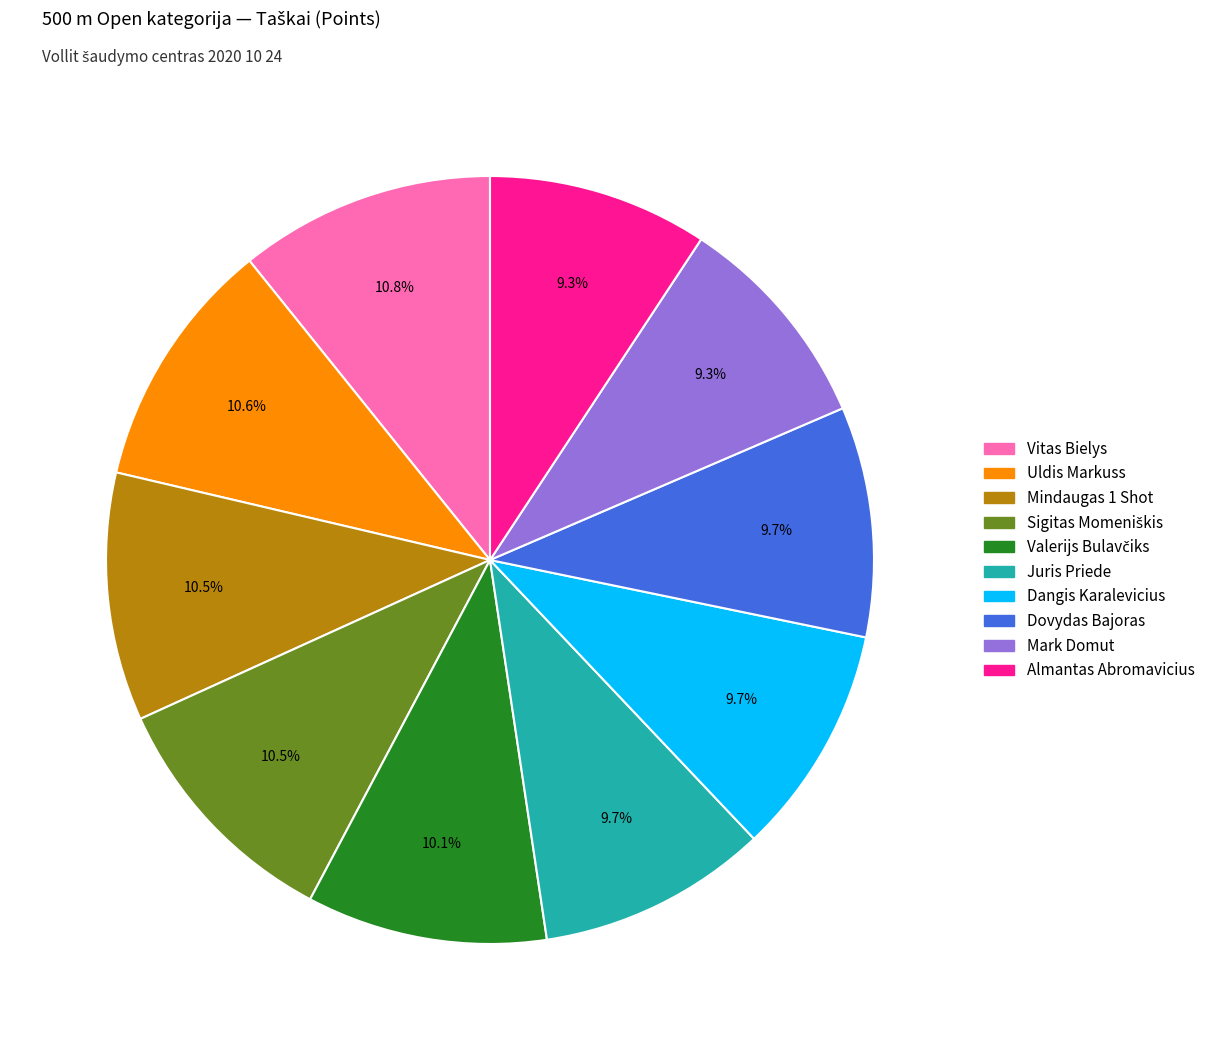

Is there any slice that represents more than half of the pie?

No